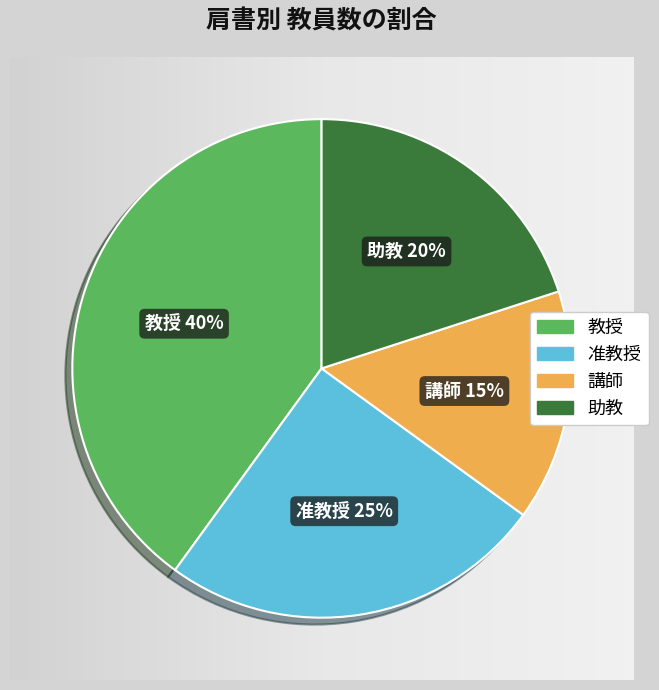

Rank the categories by value from highest to lowest.

教授, 准教授, 助教, 講師